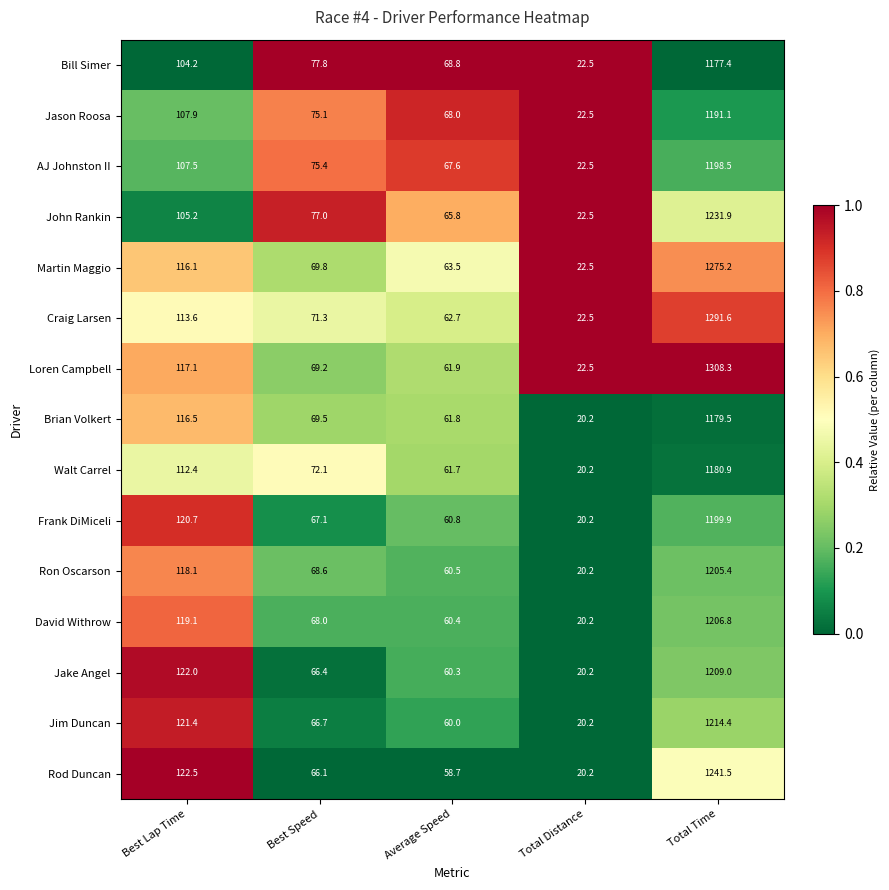

Between Best Lap Time and Total Distance, which series saw the biggest shift?

Rod Duncan